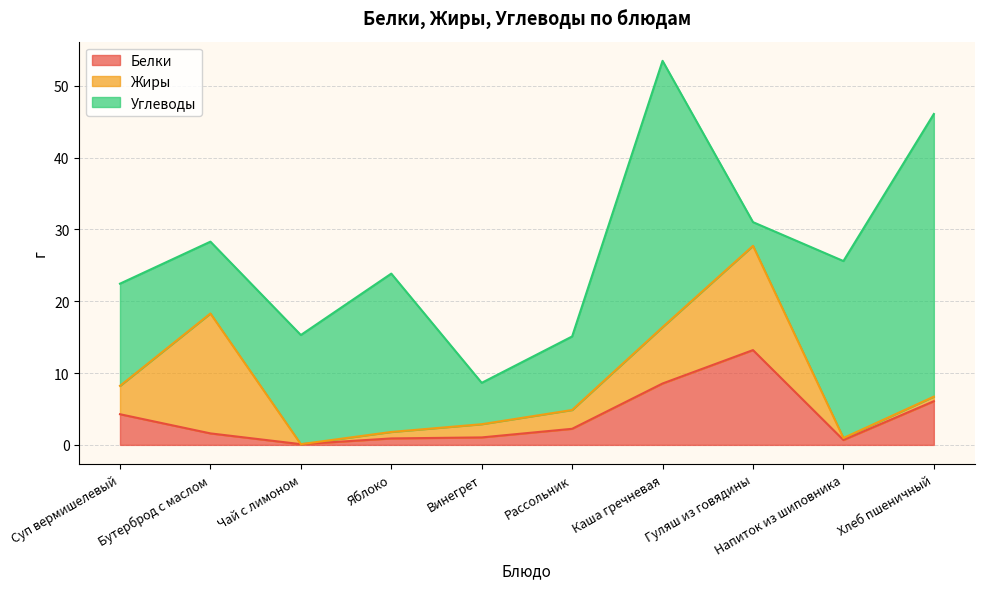

At how many categories does at least one series exceed 13?

8